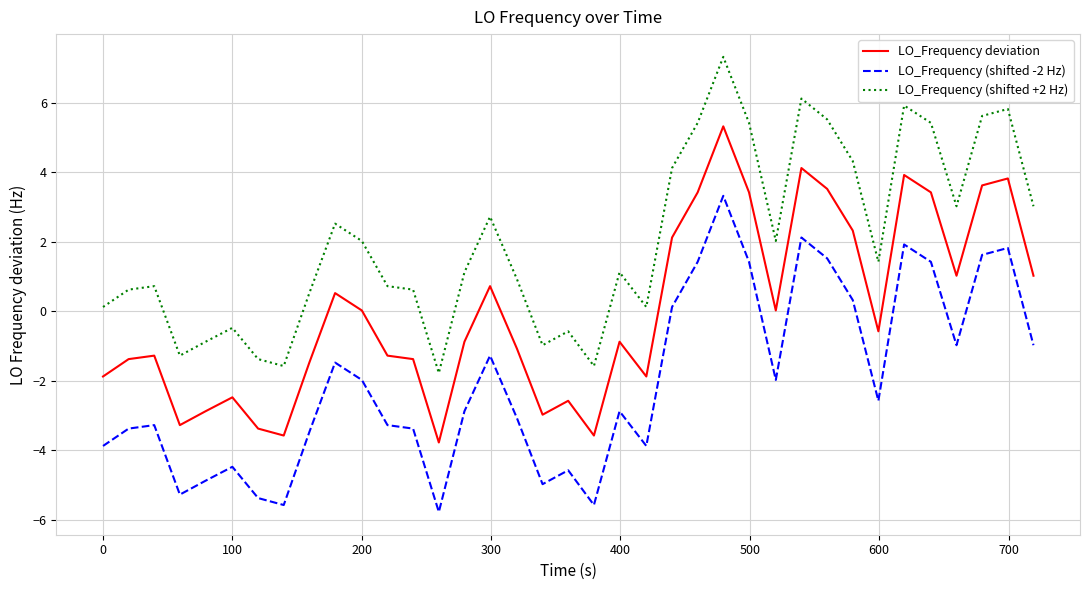

What is the minimum value shown in the chart?

-5.8